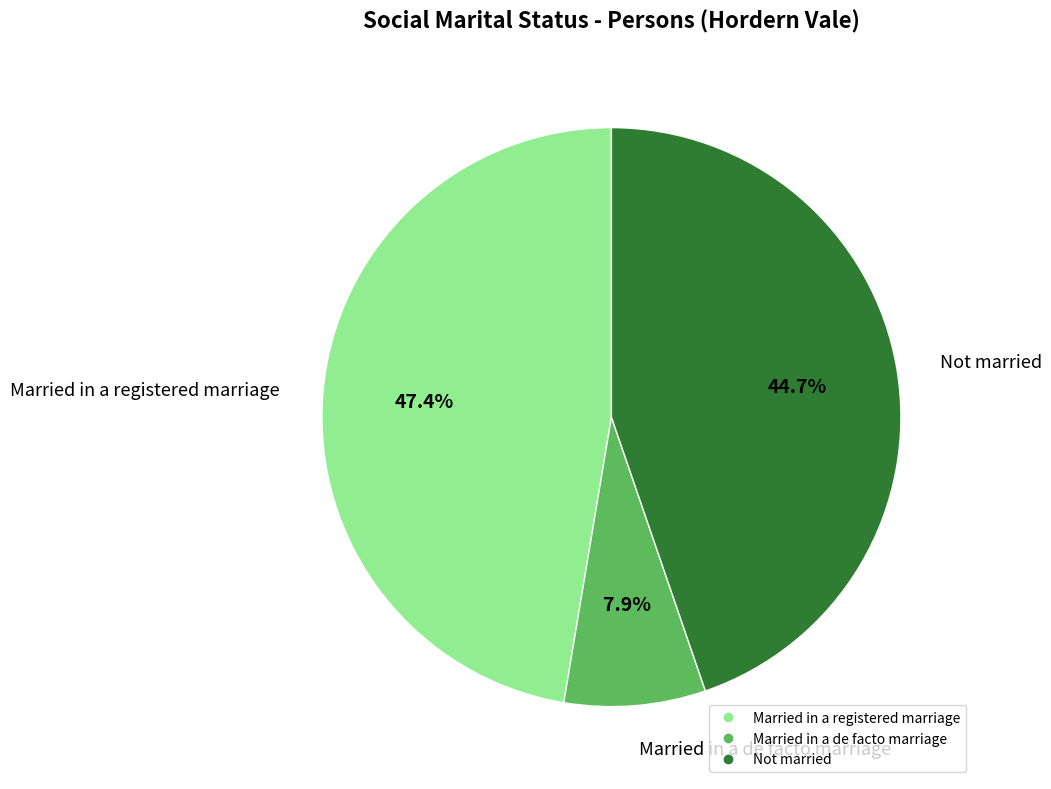

Is there a majority slice in this chart?

No